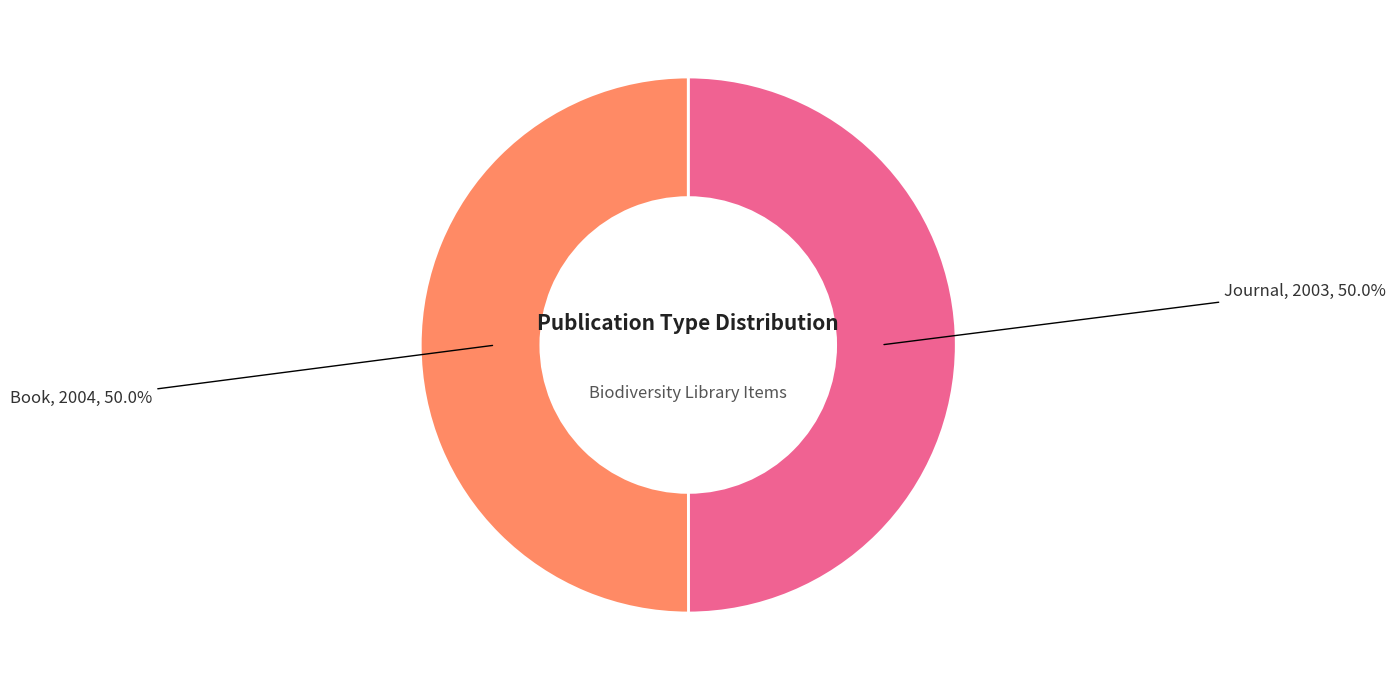

How many slices are in this pie chart?

2